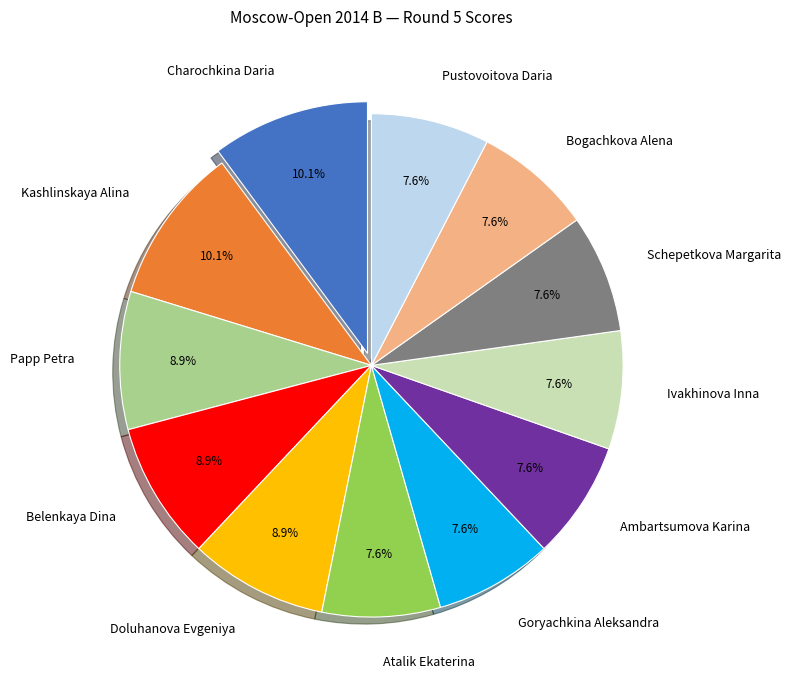

Which has a higher value, Ivakhinova Inna or Papp Petra?

Papp Petra